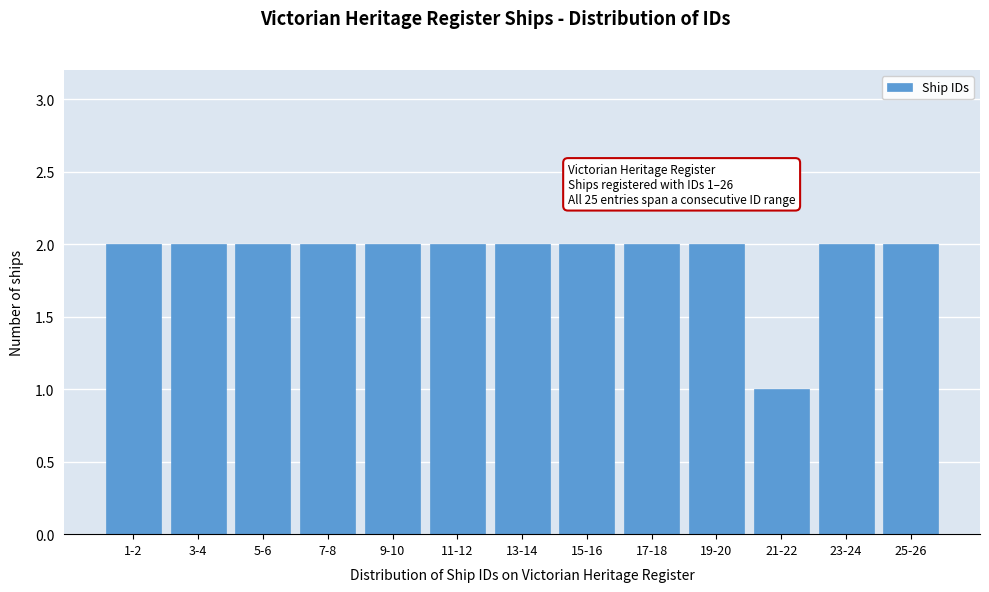

Reading left to right, what are all the values shown in this chart?

2	2	2	2	2	2	2	2	2	2	1	2	2